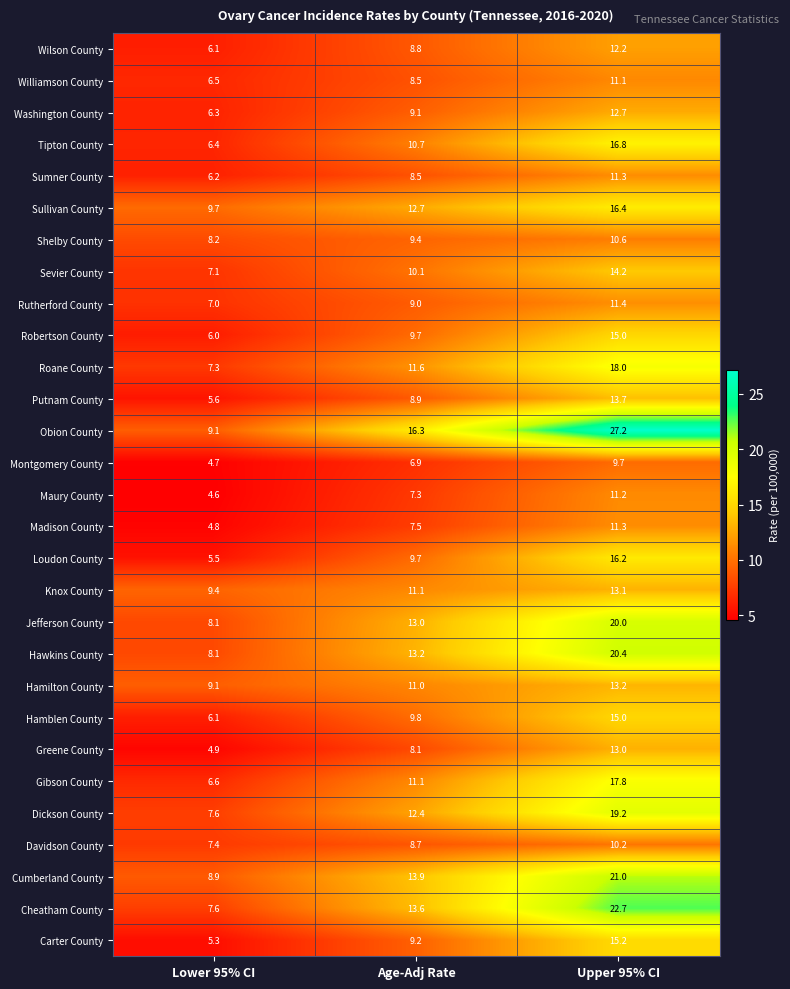

What is the difference between the highest and lowest values at Age-Adj Rate?

9.4